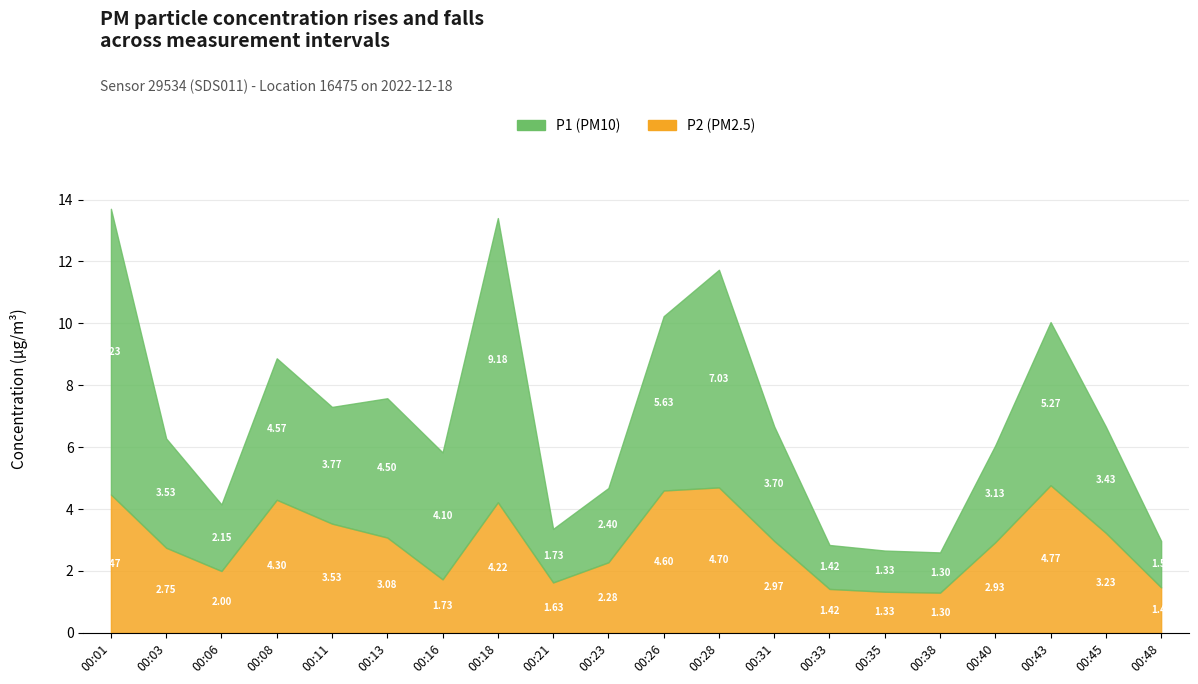

What is the total value across all series at 00:28?

11.7